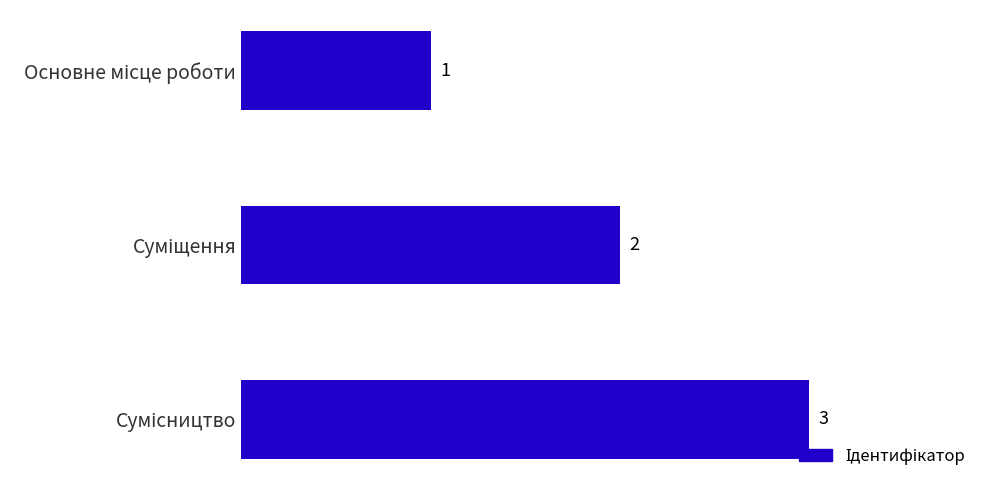

How many values are between 1 and 3?

3